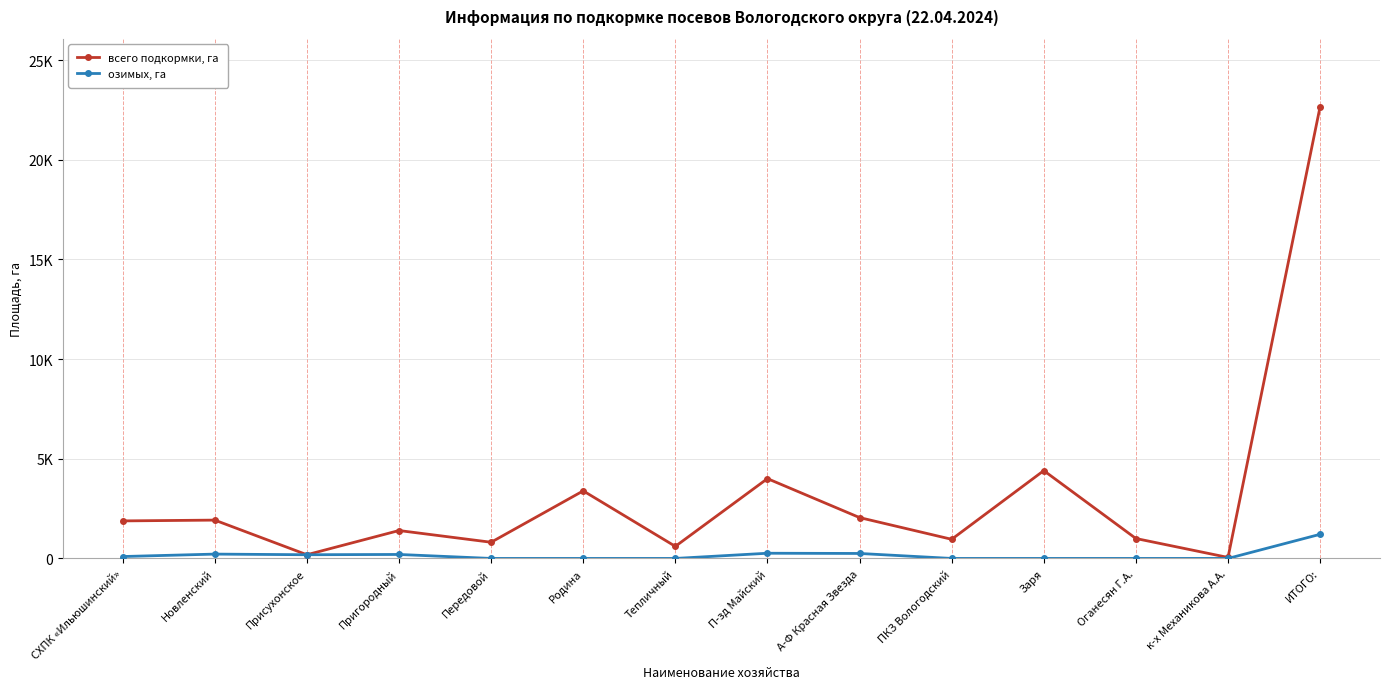

True or false: всего подкормки, га and озимых, га cross at least once.

False